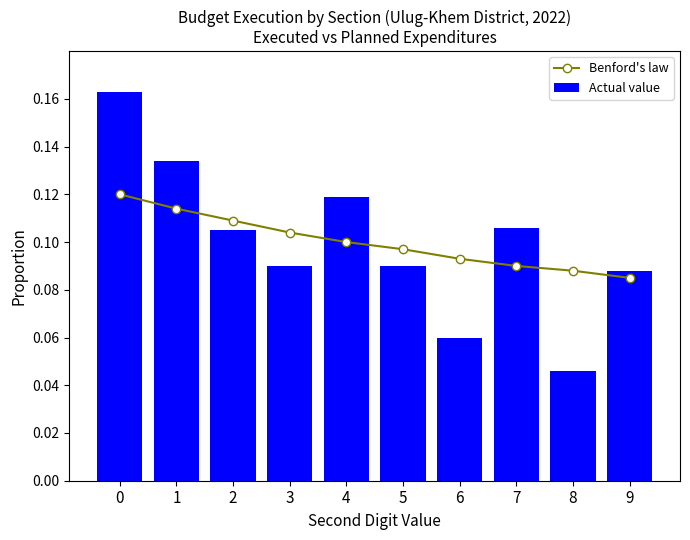

Which category has the lowest value in the Actual value series?

8